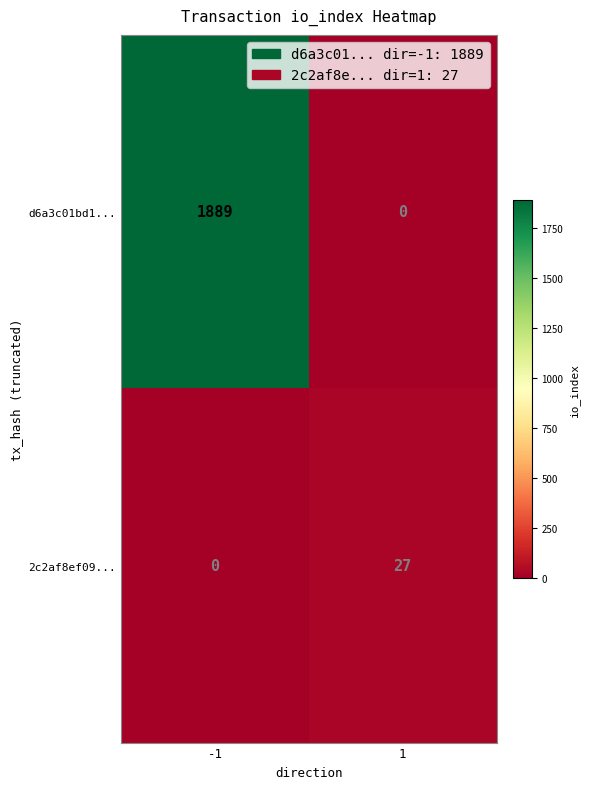

How many data points in d6a3c01bd1... are less than 1889?

1